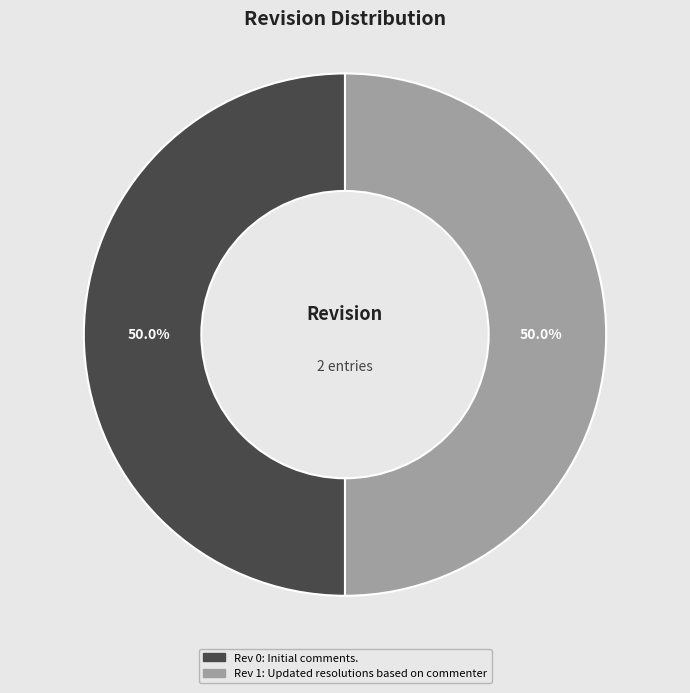

What is the total percentage of Rev 0: Initial comments. and Rev 1: Updated resolutions based on commenter?

100.0%